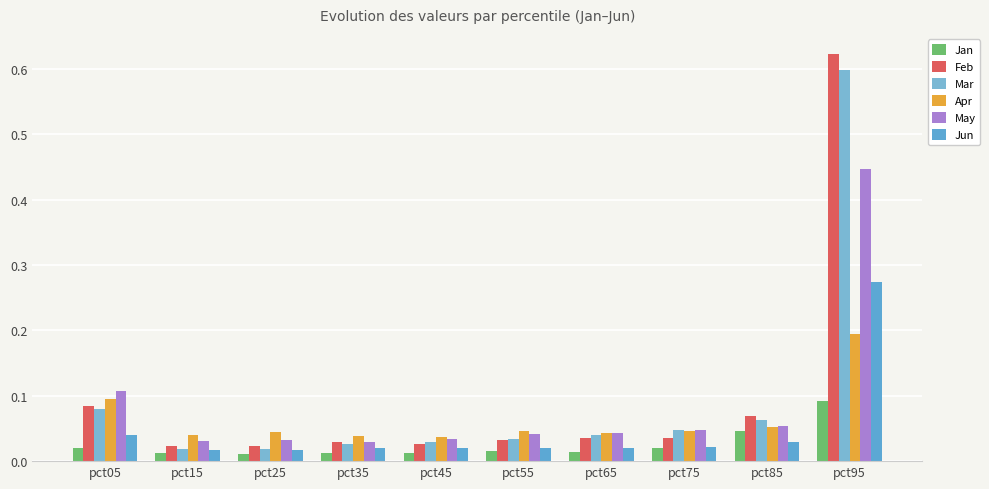

How many categories are shown in the chart?

10